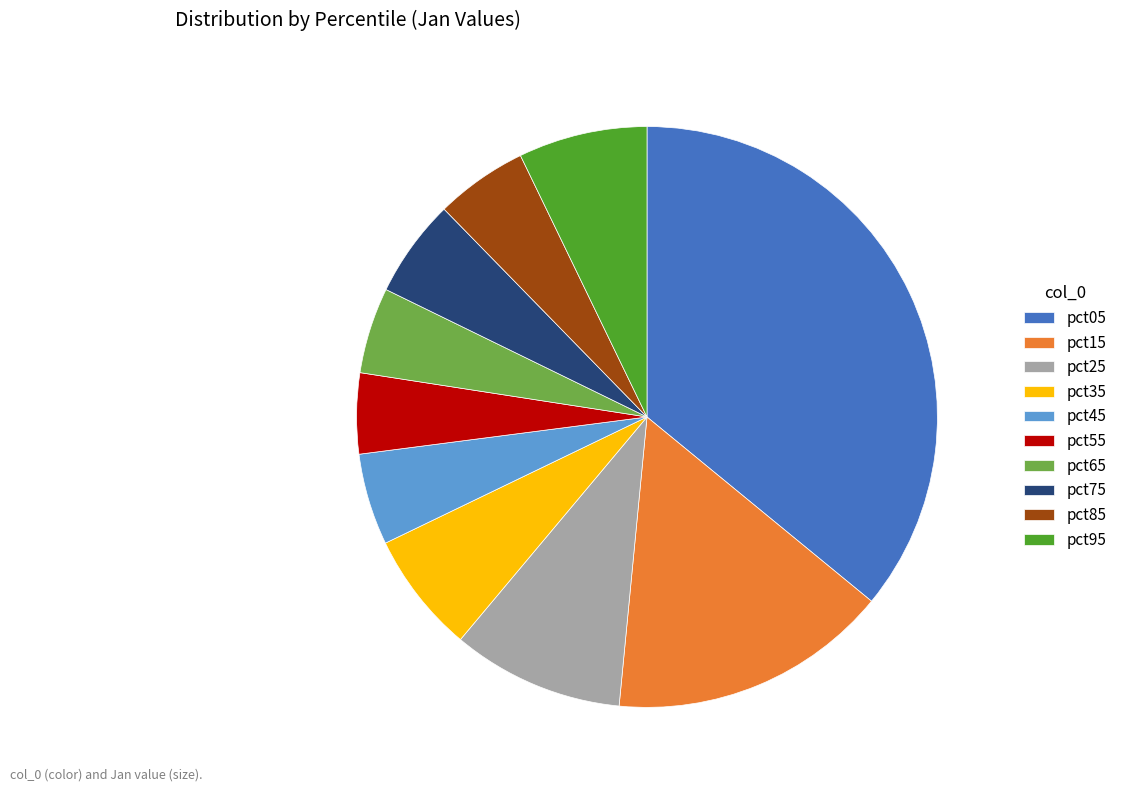

Does pct75 account for over 50% of the chart?

No